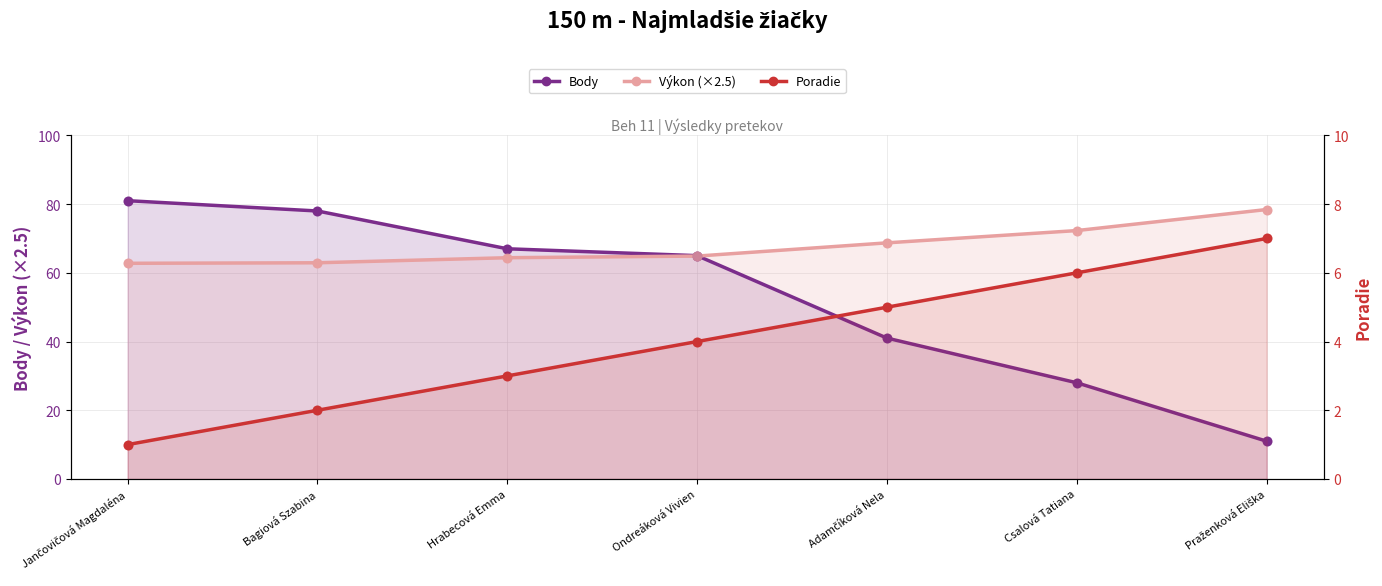

At which category is the sum across all series the highest?

Jančovičová Magdaléna